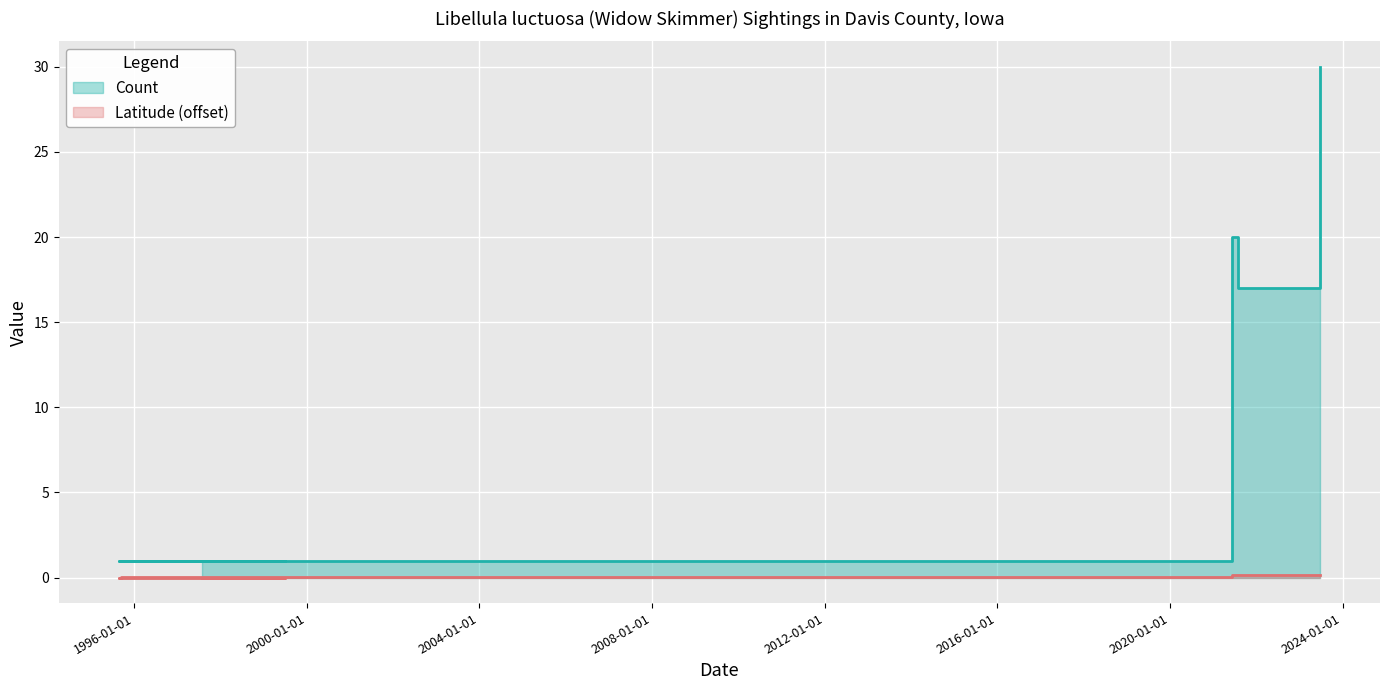

True or false: Latitude has more than 2 interior local peaks.

False